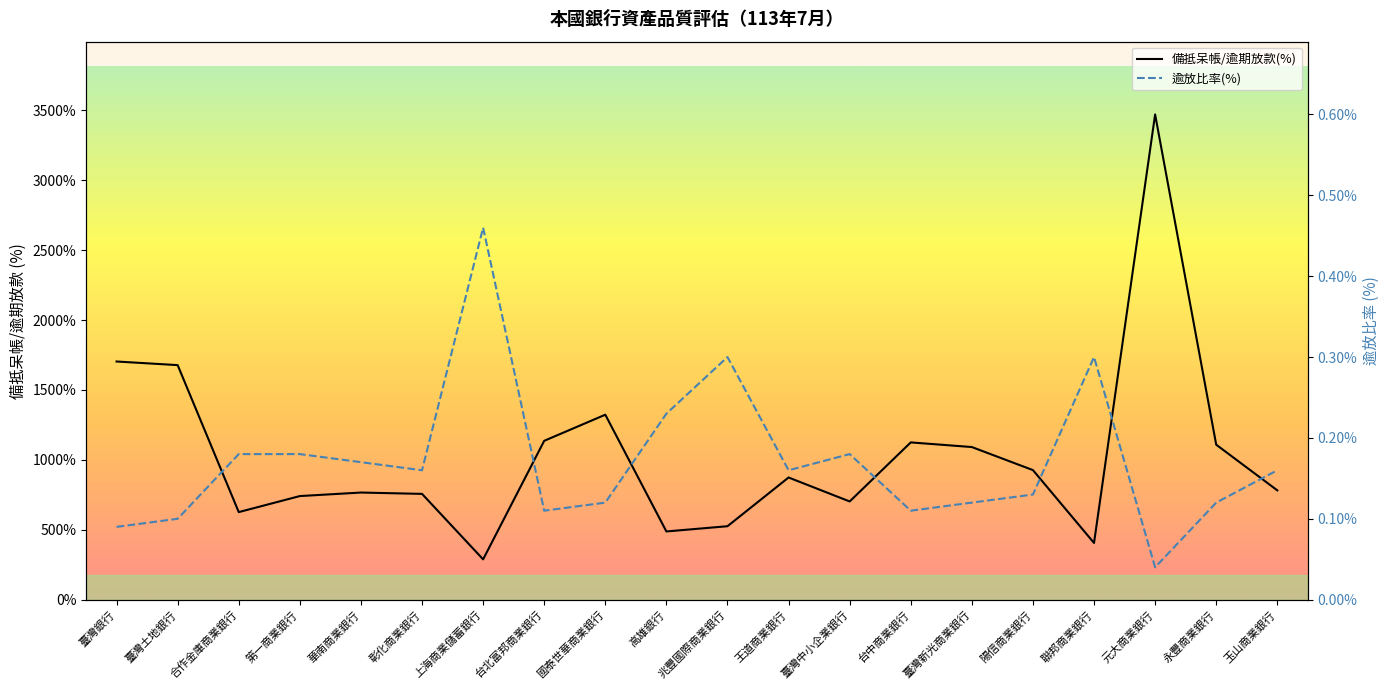

How many interior local valleys does the 備抵呆帳/逾期放款(%) series have?

5